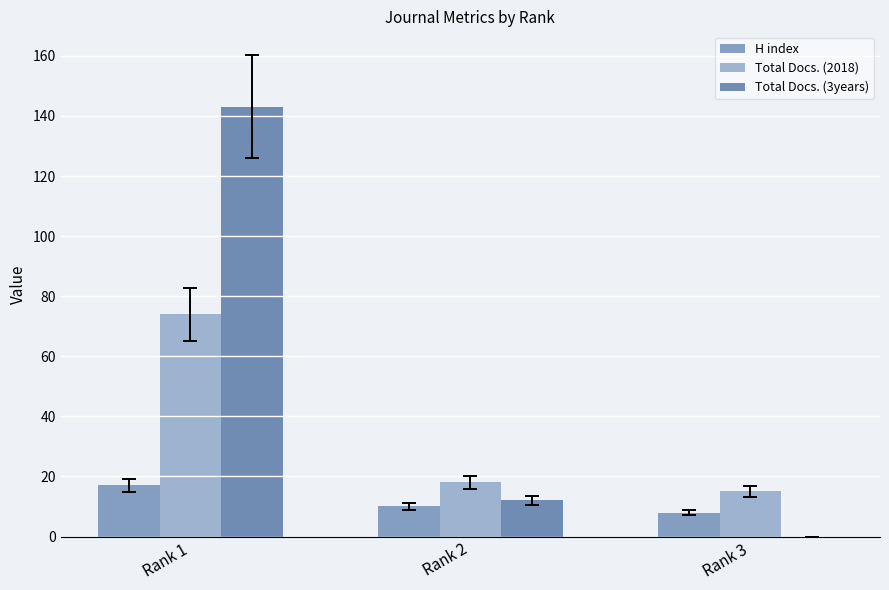

The H index series shows 5 at Rank 2. True or false?

False